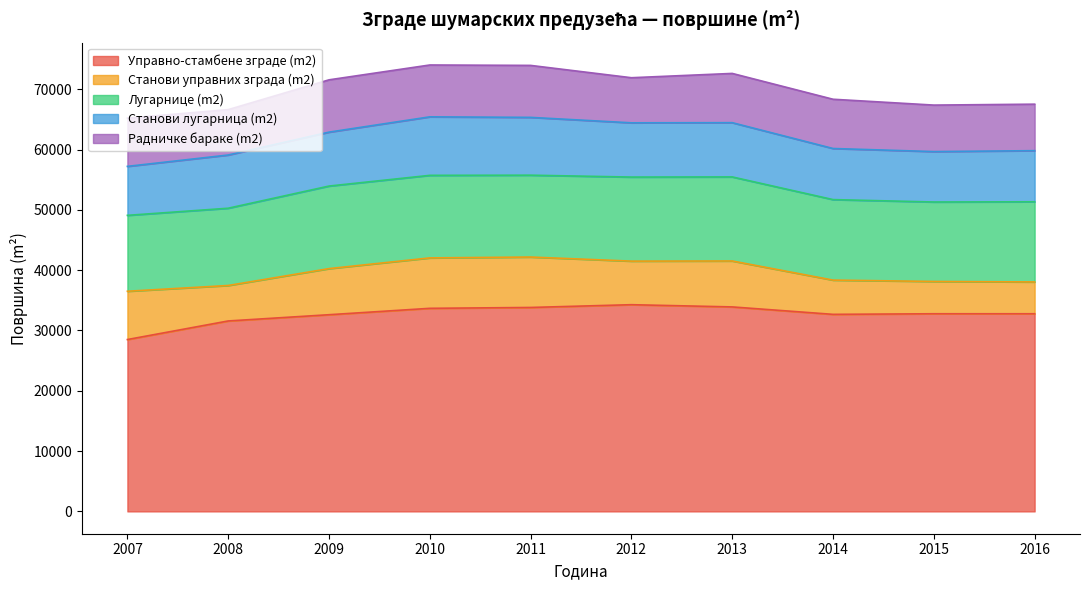

Where is the first local maximum for Управно-стамбене зграде (m2)?

2012